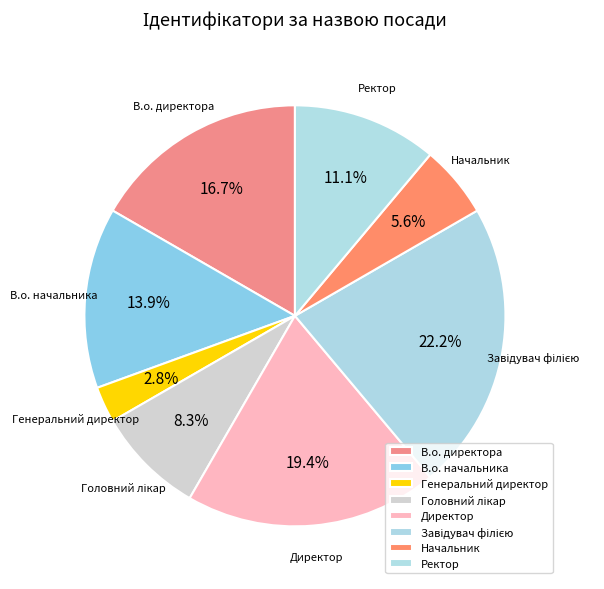

To the nearest percent, what is the difference between the largest and smallest slice percentages?

19%